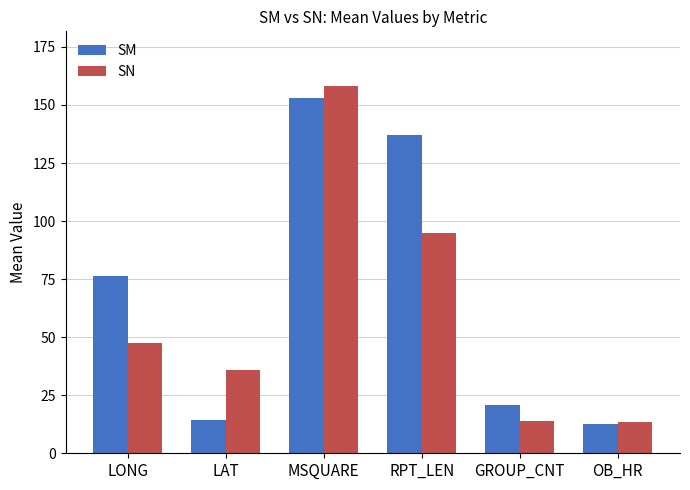

At which label is SM closest to 82?

LONG